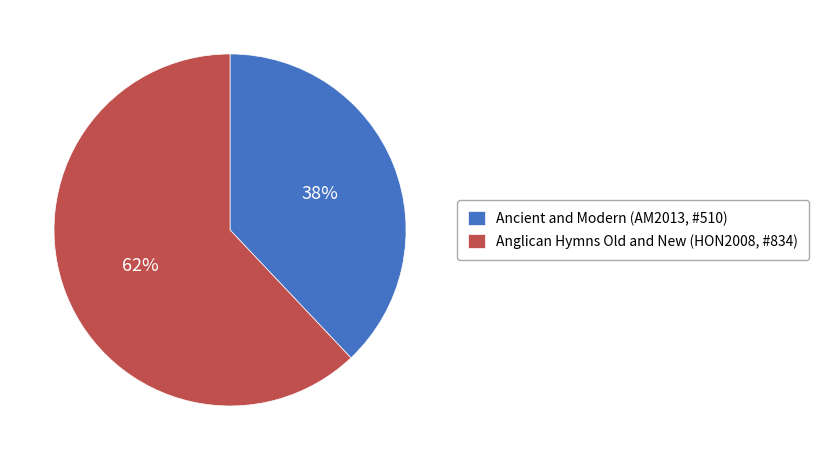

Is the sum of Ancient and Modern (AM2013, #510) and Anglican Hymns Old and New (HON2008, #834) greater than half?

Yes